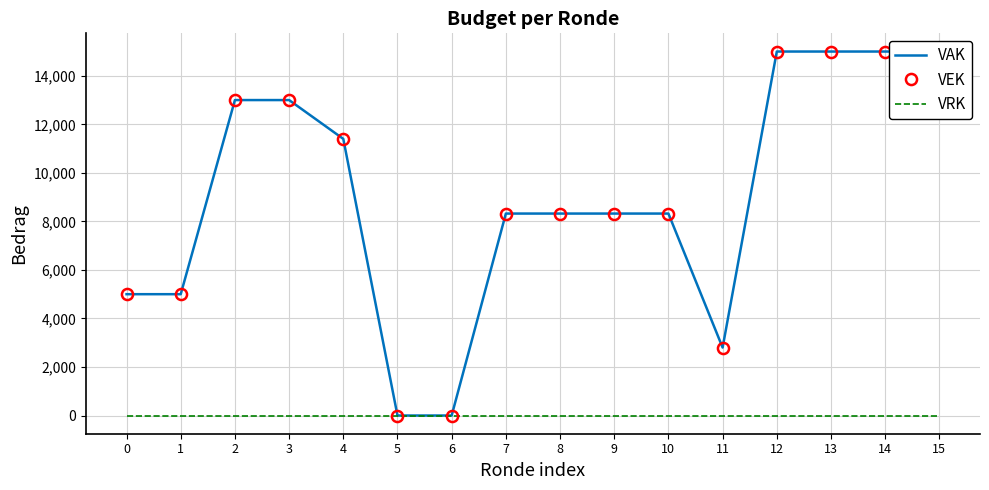

At which category is the sum across all series the highest?

12